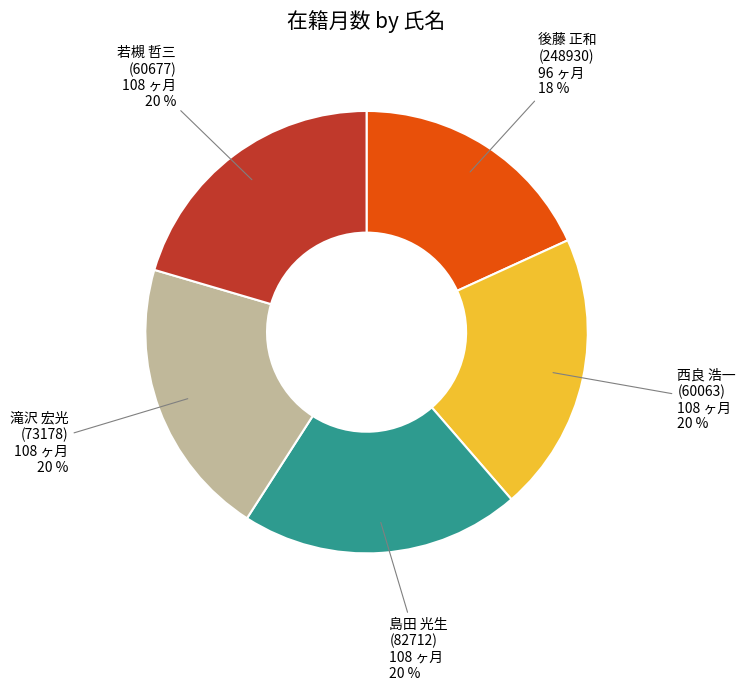

Is there any slice that represents more than half of the pie?

No